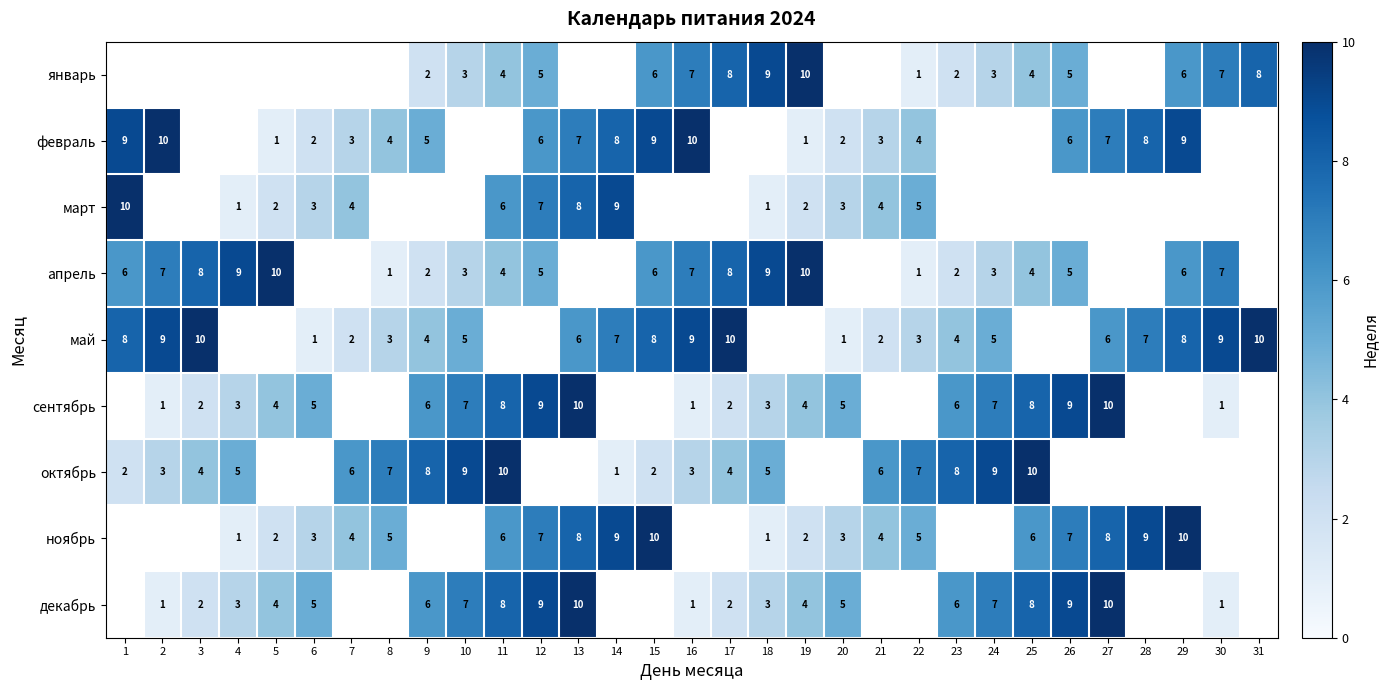

What is the spread (max minus min) of values at 11?

6.0